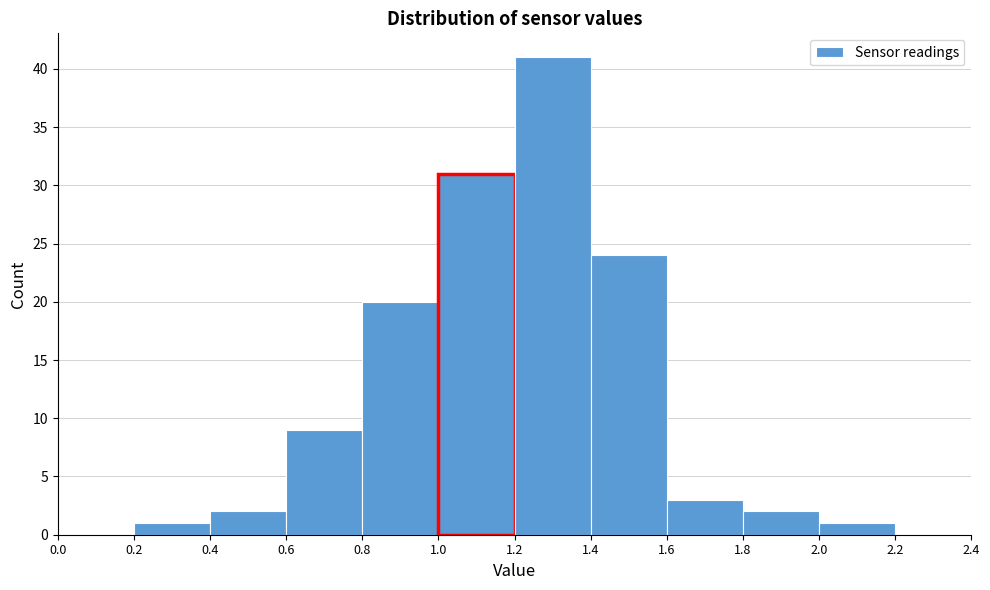

Which range on the x-axis has the tallest bar?

1.2 to 1.4